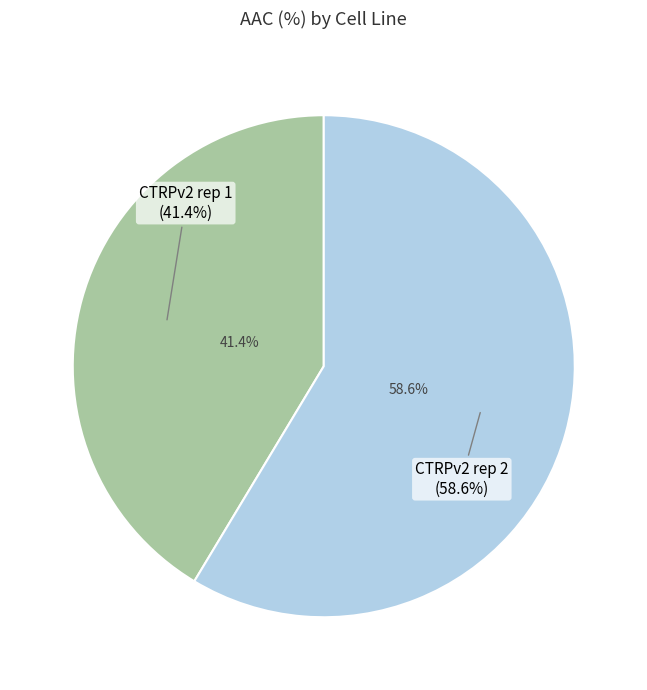

How many segments does this pie chart have?

2